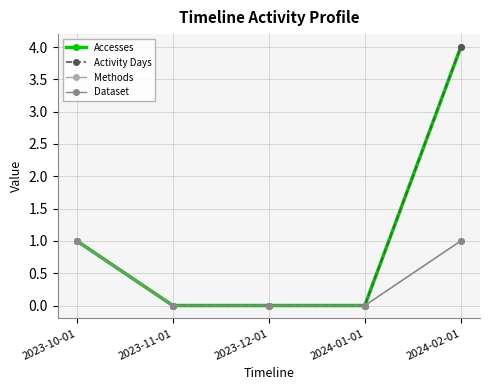

True or false: Methods has more than 2 interior local peaks.

False